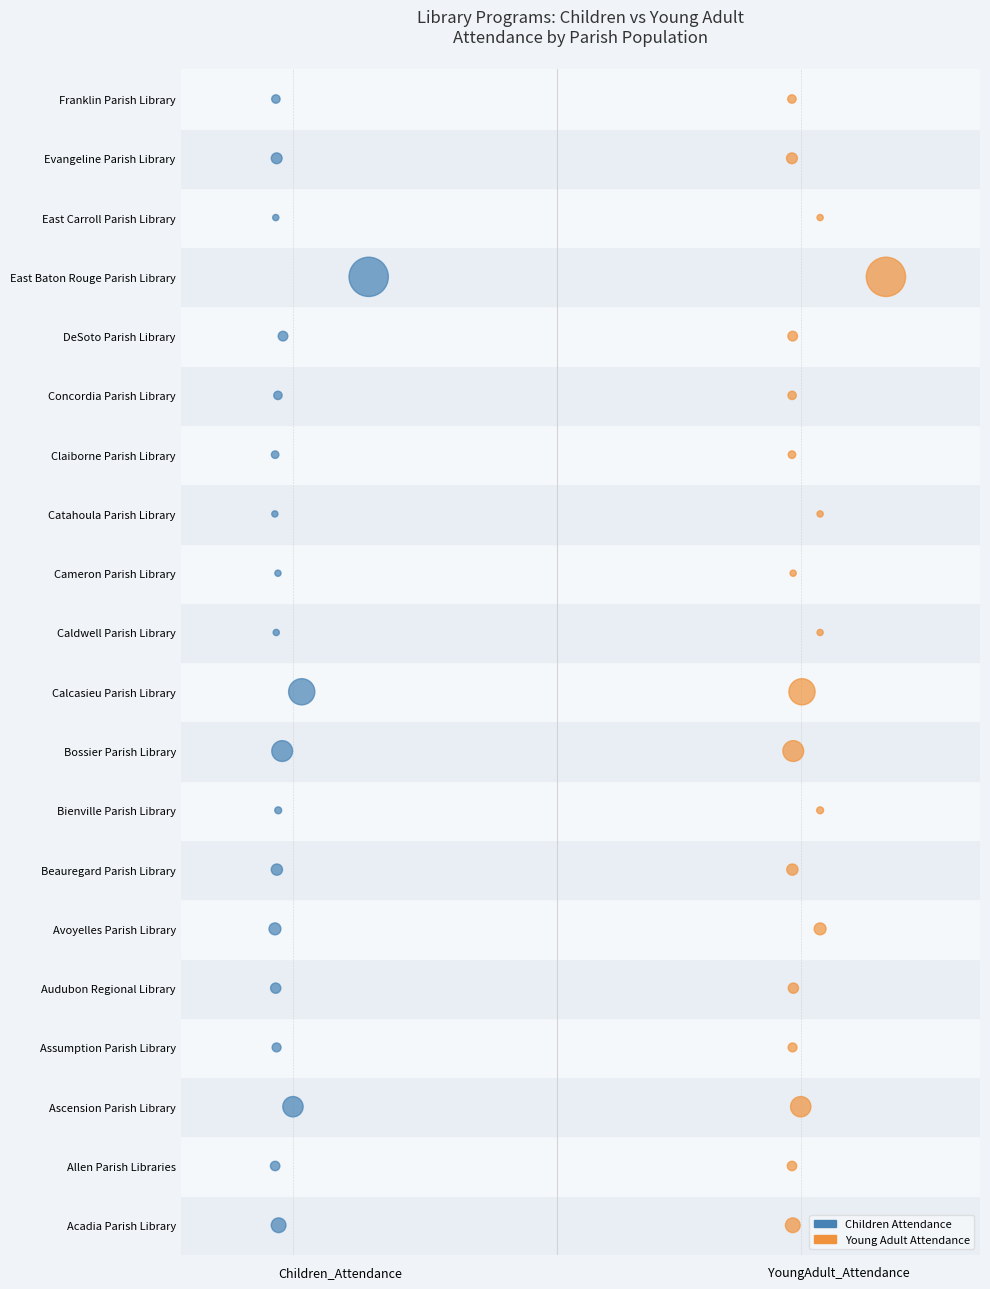

What are all the series names shown in the legend?

Children Attendance, Young Adult Attendance